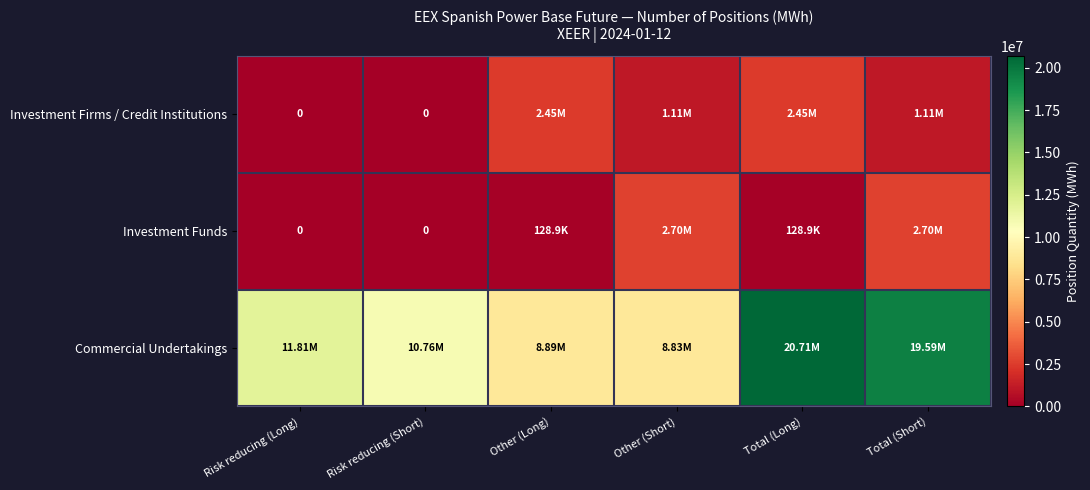

How many values in Investment Firms / Credit Institutions are above zero?

4